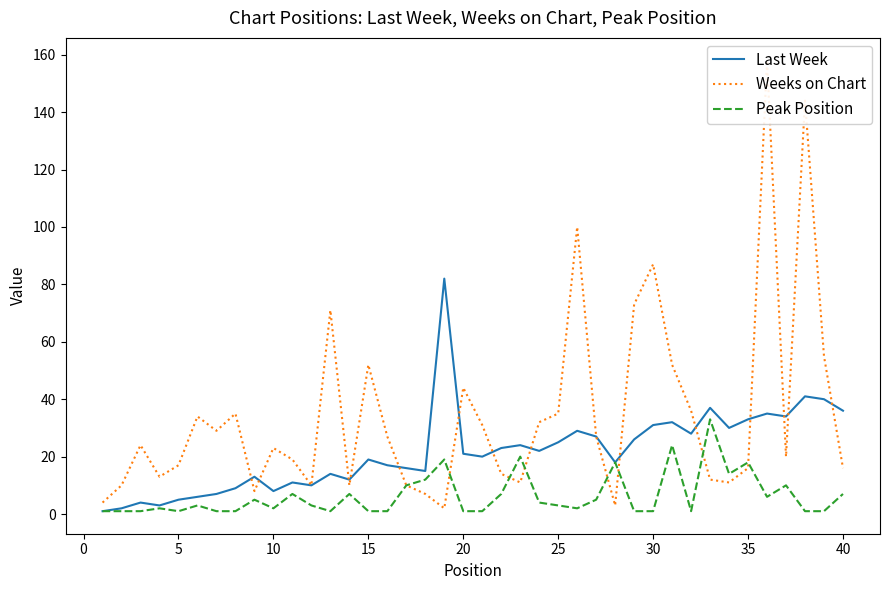

How many intersections are there between Weeks on Chart and Peak Position?

7